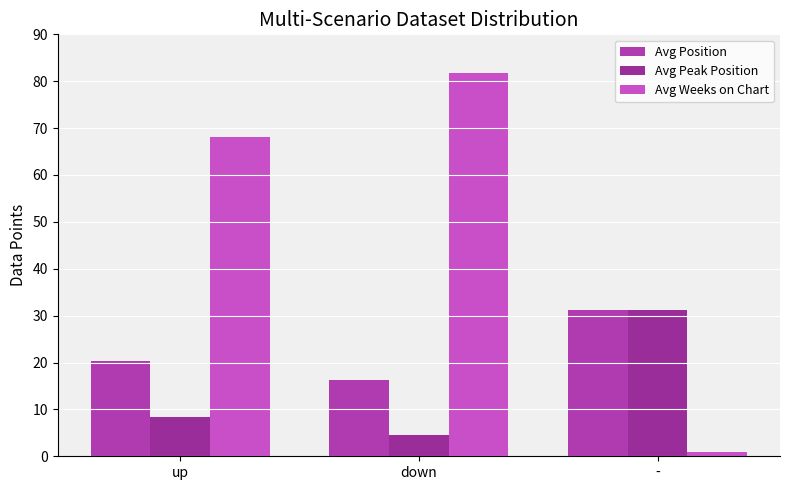

True or false: Avg Position has a value of 31.2 at -.

True